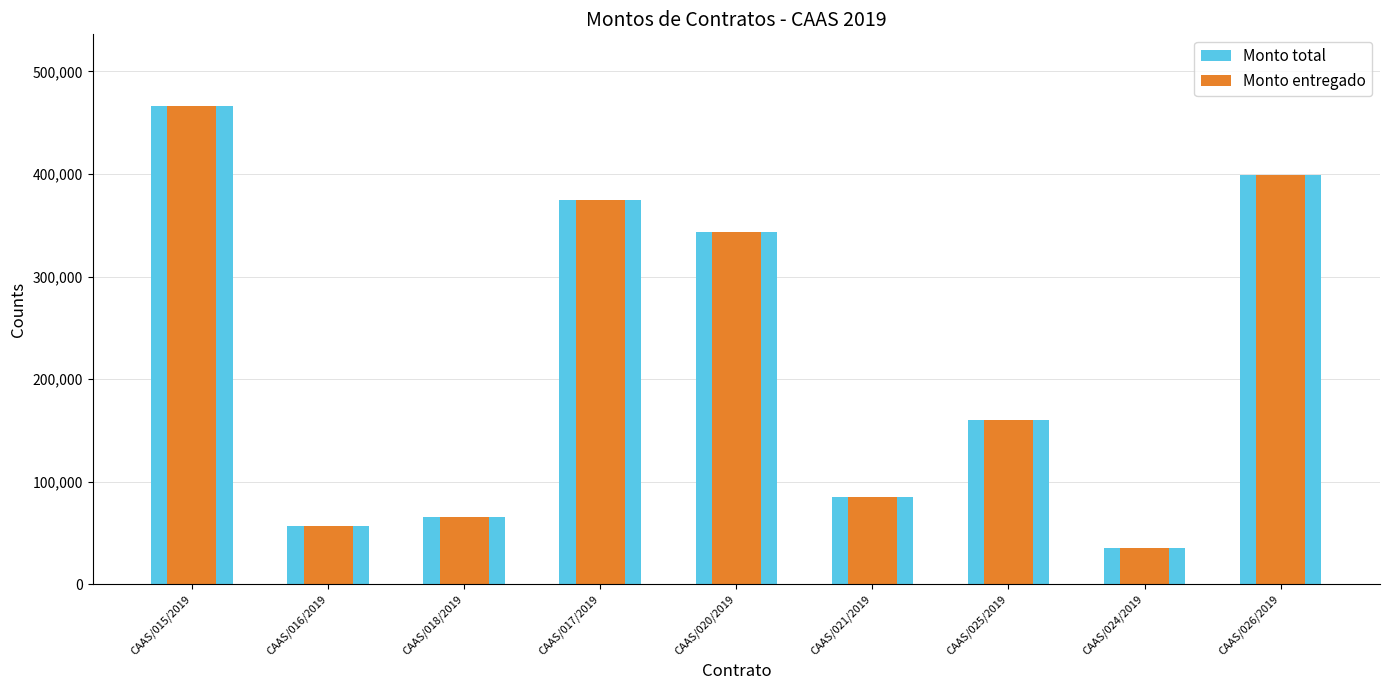

The Monto entregado series shows 17002.8 at CAAS/024/2019. True or false?

False